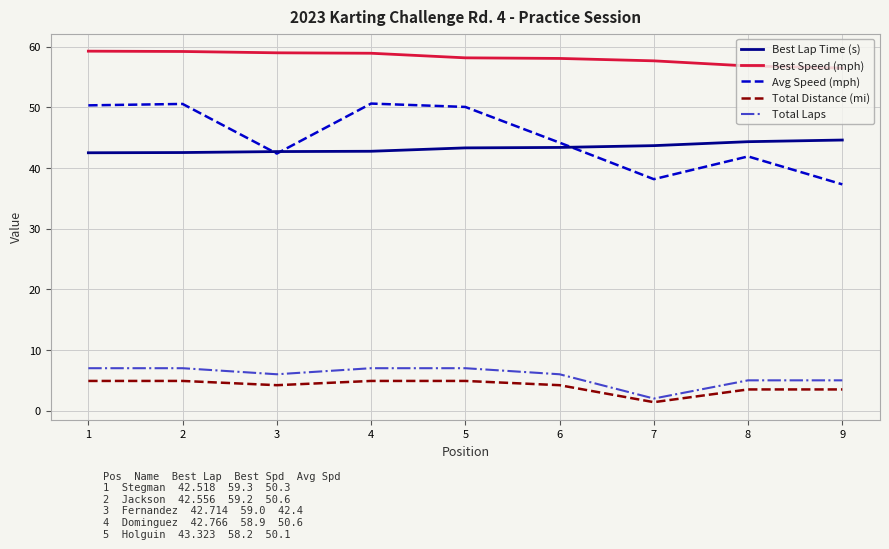

True or false: Best Speed (mph) has a value of 59.2 at 2.

True